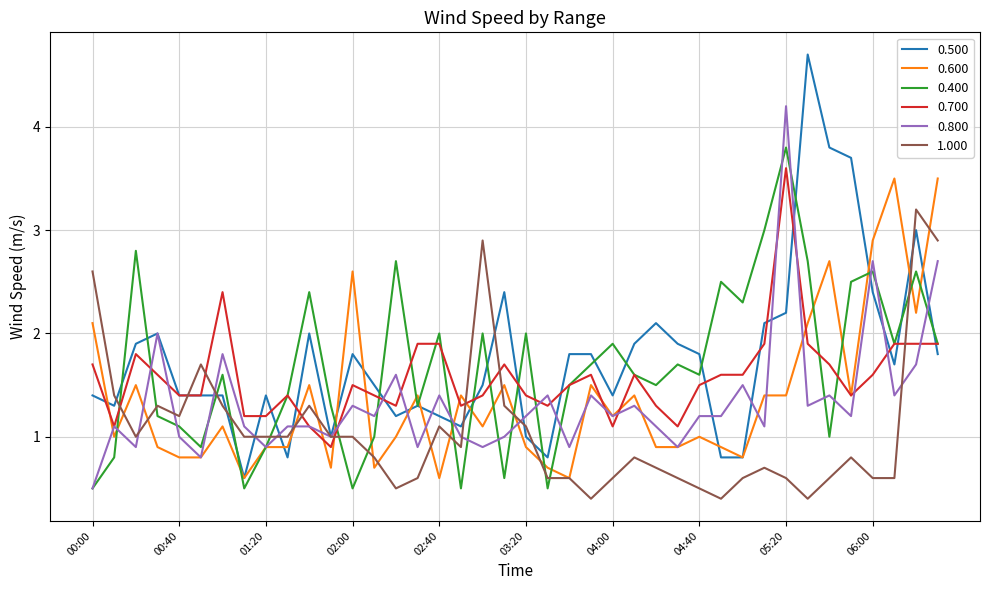

True or false: 0.400 and 0.800 intersect in this chart.

True